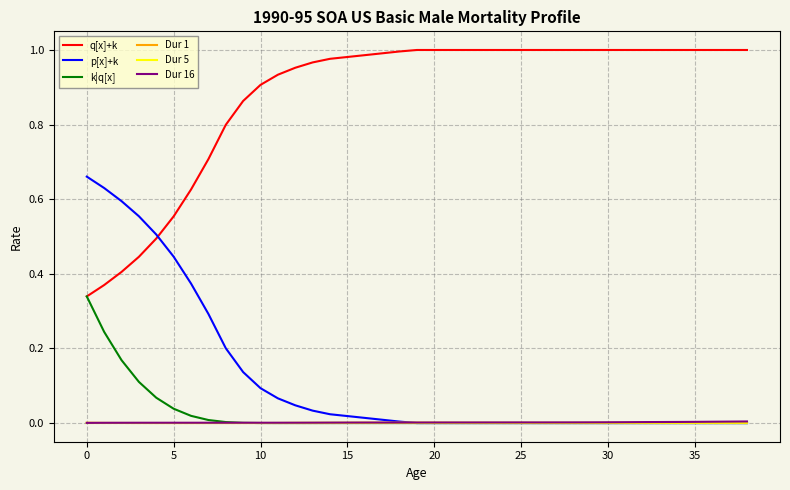

Which series has the largest total across all categories?

q[x]+k